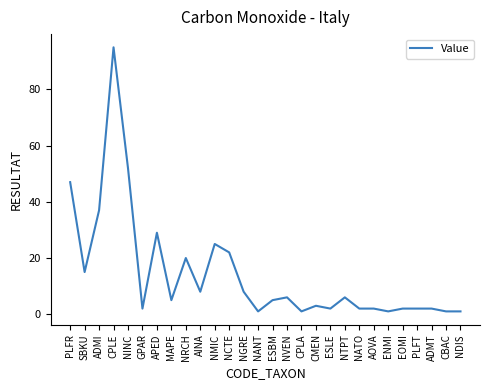

What position from the left is NGRE?

13